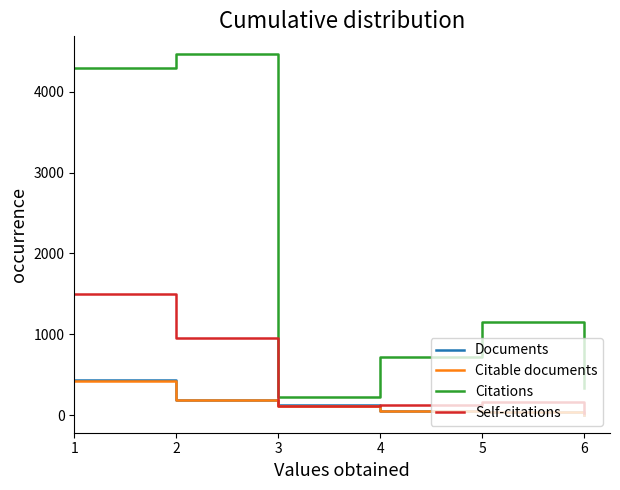

Where does the Citable documents series first go above 116?

1